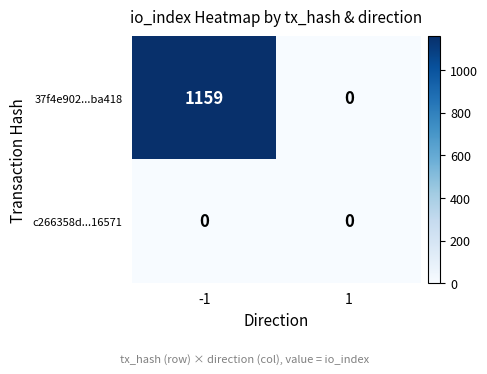

List the series in order of their peak value, highest first.

37f4e902...ba418, c266358d...16571